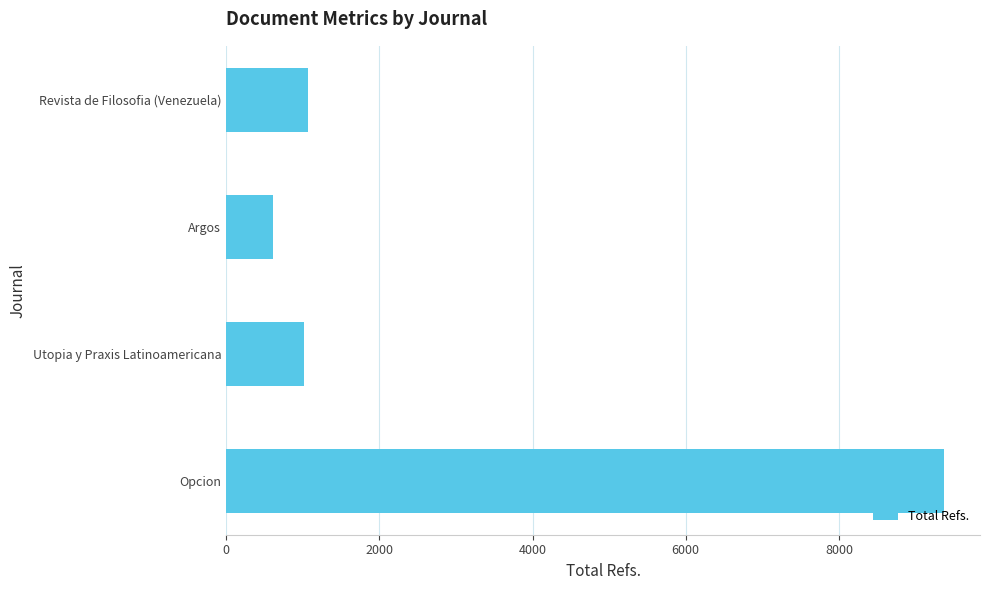

Reading bottom to top, transcribe all the data shown in this chart.

Opcion=9372	Utopia y Praxis Latinoamericana=1021	Argos=613	Revista de Filosofia (Venezuela)=1073